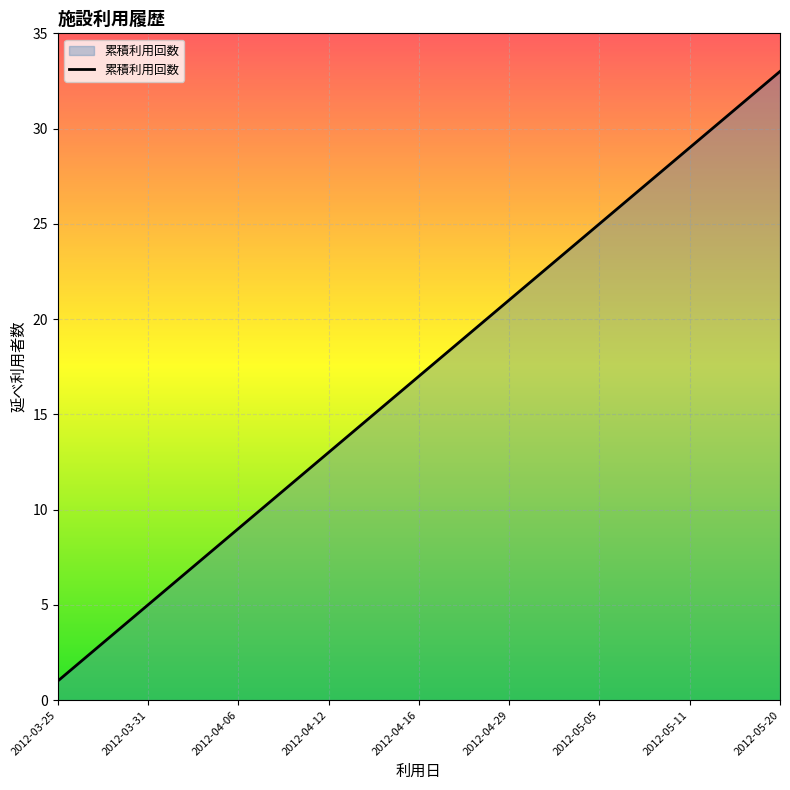

What is the greatest value displayed?

33